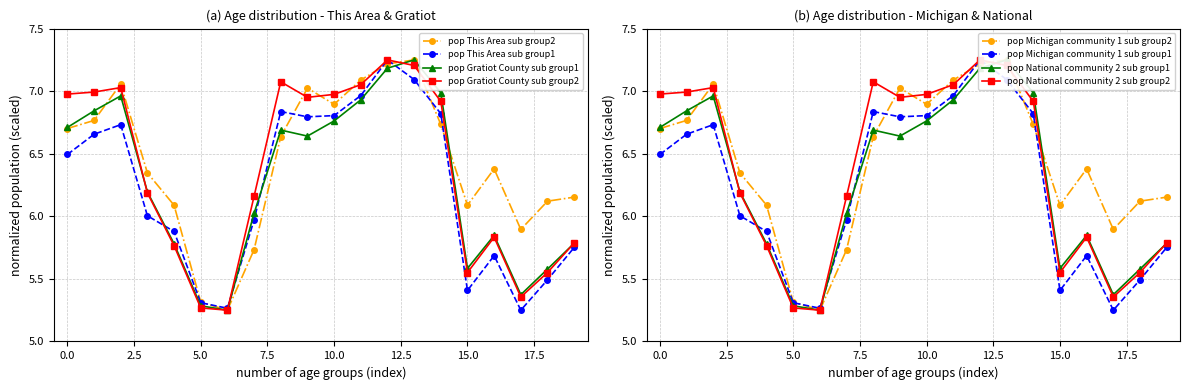

Count the number of data series in this chart.

4